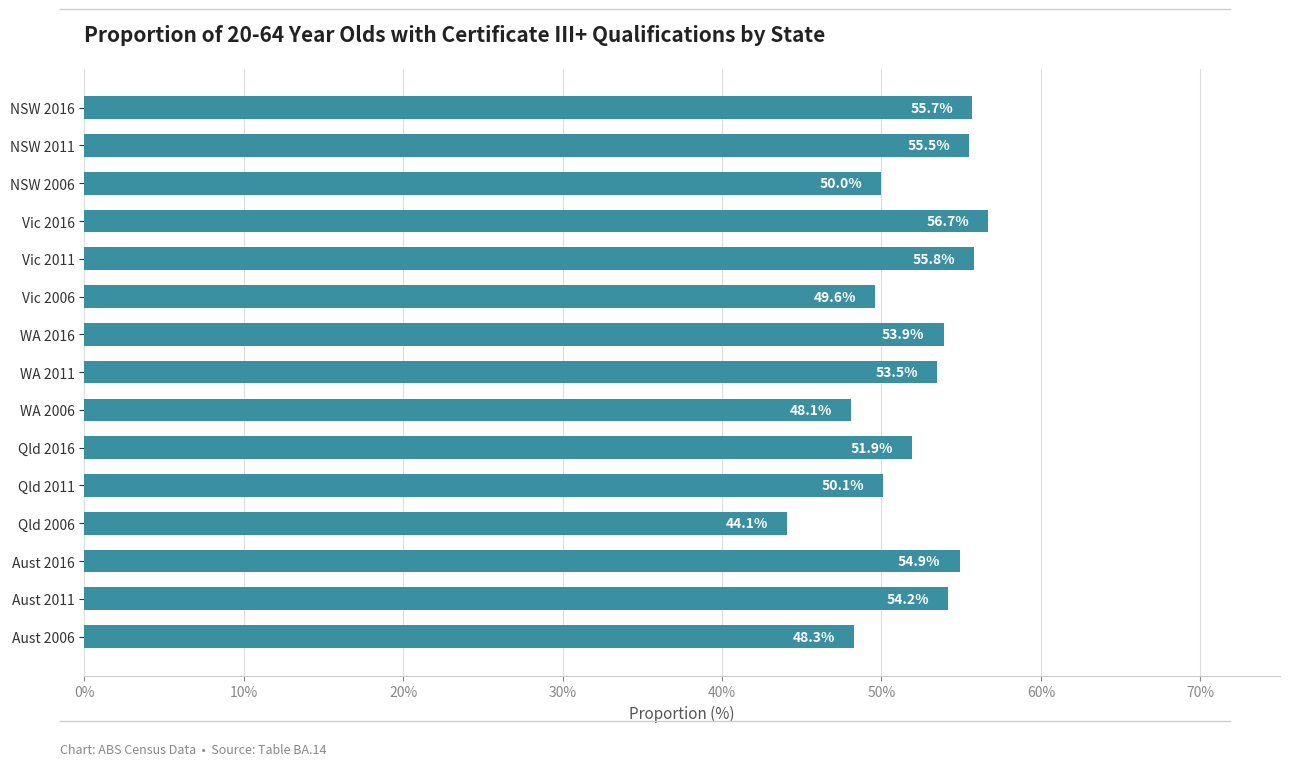

Reading top to bottom, list all the values displayed in this chart.

NSW 2016=55.7	NSW 2011=55.5	NSW 2006=50.0	Vic 2016=56.7	Vic 2011=55.8	Vic 2006=49.6	WA 2016=53.9	WA 2011=53.5	WA 2006=48.1	Qld 2016=51.9	Qld 2011=50.1	Qld 2006=44.1	Aust 2016=54.9	Aust 2011=54.2	Aust 2006=48.3